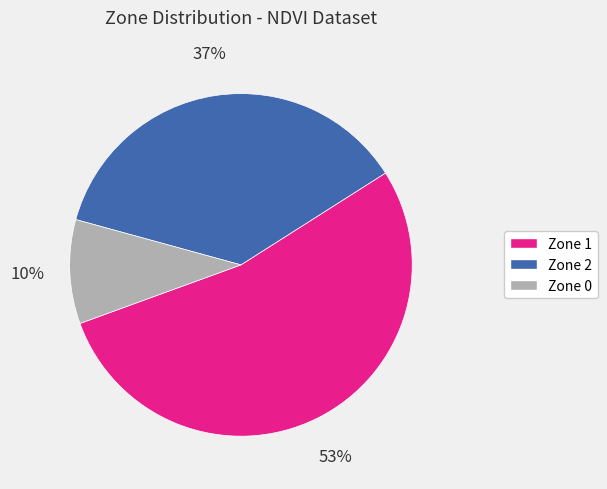

Do Zone 1 and Zone 2 together represent more than half of the pie?

Yes